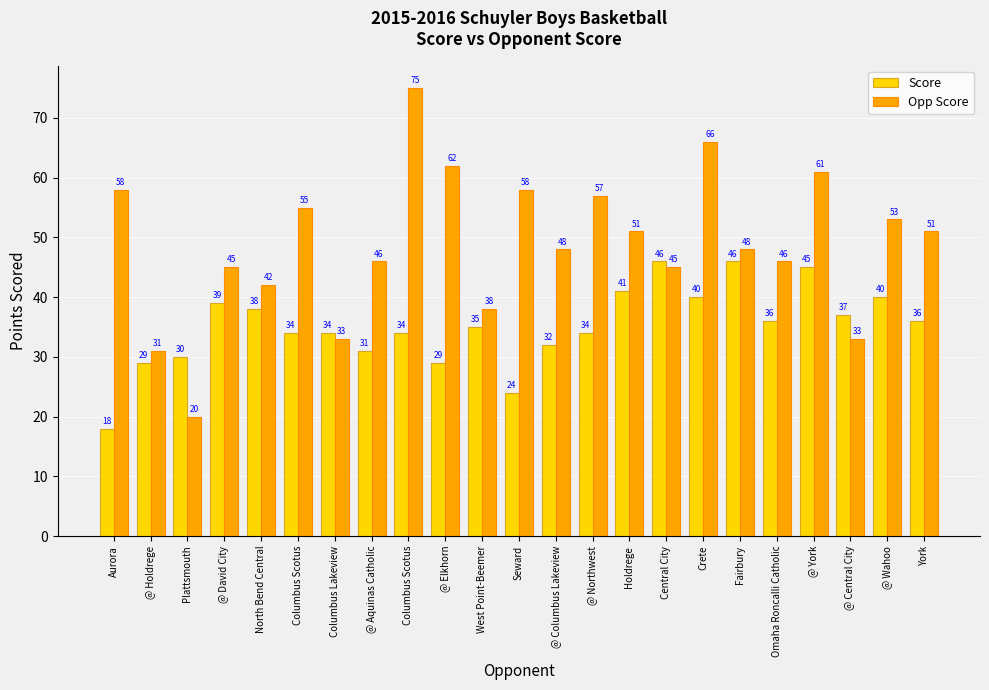

The value of Score at Seward is 7. True or false?

False